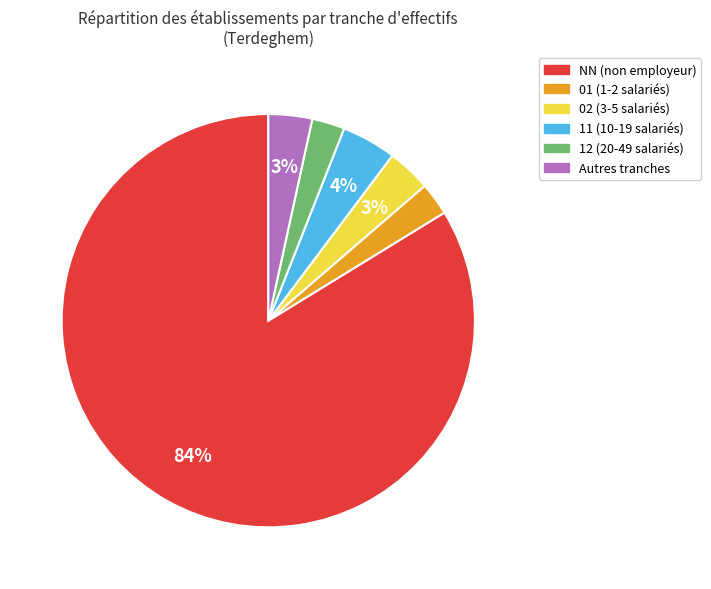

Does any single category account for the majority?

Yes